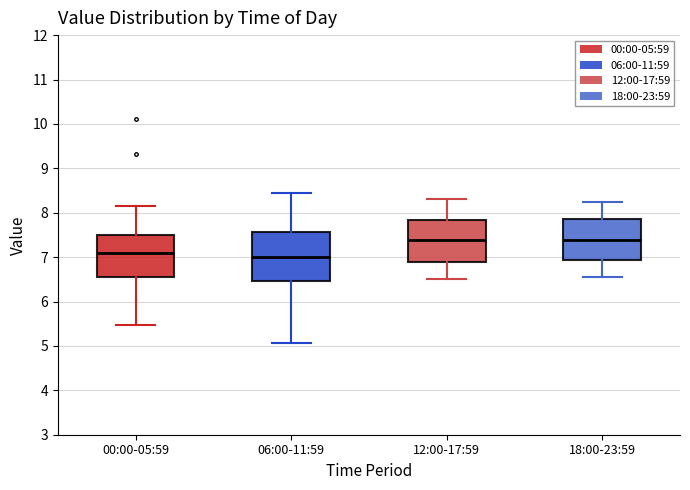

Reading left to right, transcribe this box plot: for each box, give where its median line is, the range the box spans, and where its two whiskers end, as read against the y-axis. The values are not printed on the chart, so give them approximately, as read against the axis.

00:00-05:59: median 7.1, box 6.5 to 7.5, whiskers 5.5 to 8.2
06:00-11:59: median 7.0, box 6.5 to 7.6, whiskers 5.1 to 8.5
12:00-17:59: median 7.4, box 6.9 to 7.8, whiskers 6.5 to 8.3
18:00-23:59: median 7.4, box 6.9 to 7.9, whiskers 6.6 to 8.3